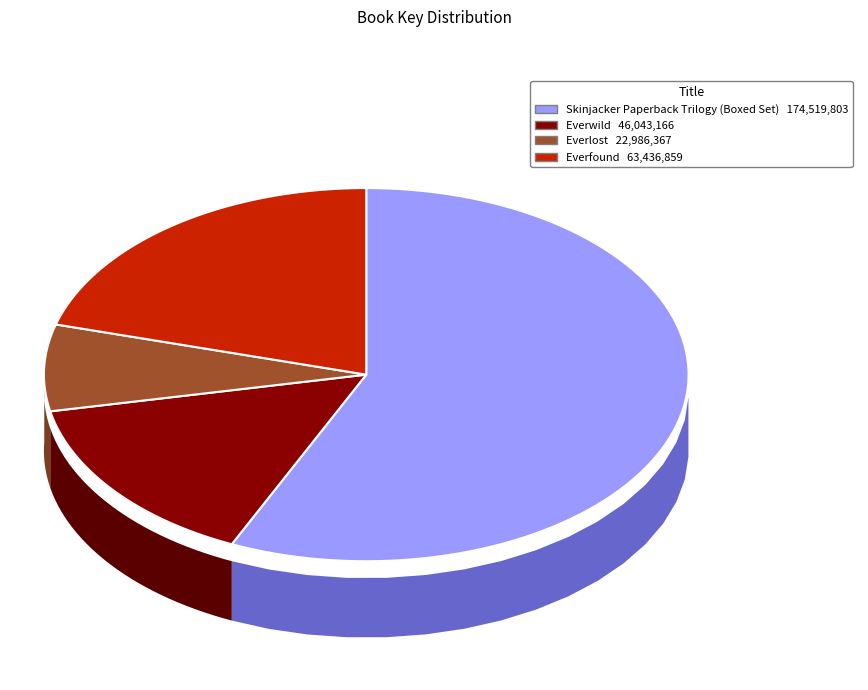

Which category accounts for the majority?

Skinjacker Paperback Trilogy (Boxed Set)